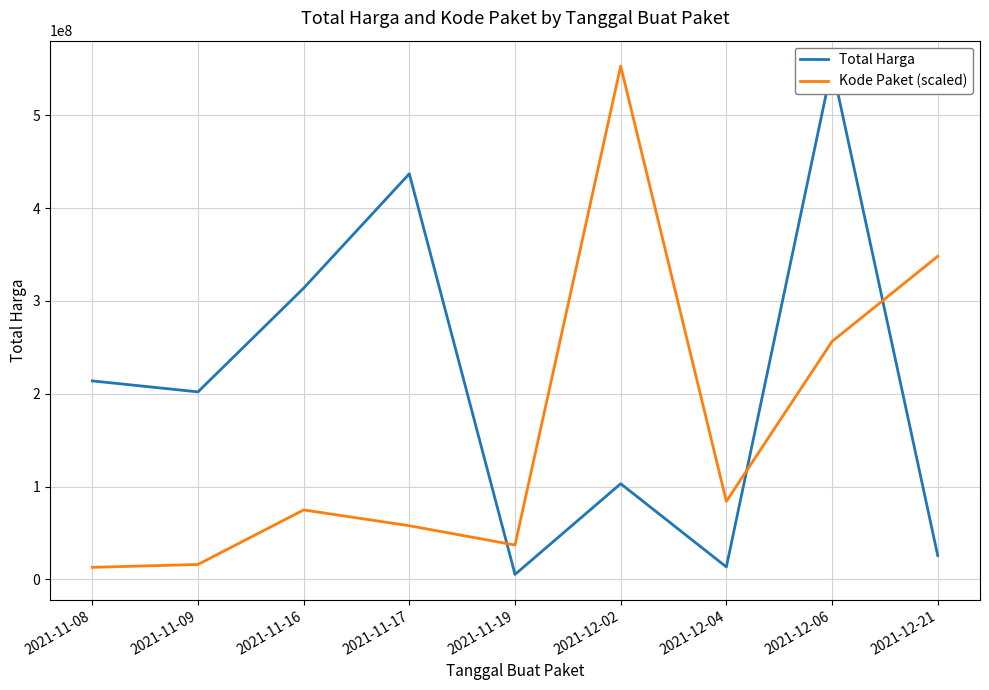

How many intersections are there between Total Harga and Kode Paket (scaled)?

3